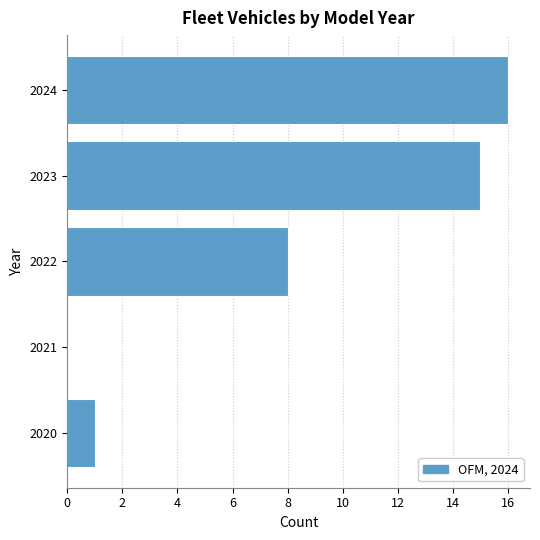

Reading bottom to top, list all the values displayed in this chart.

2020=1	2021=0	2022=8	2023=15	2024=16